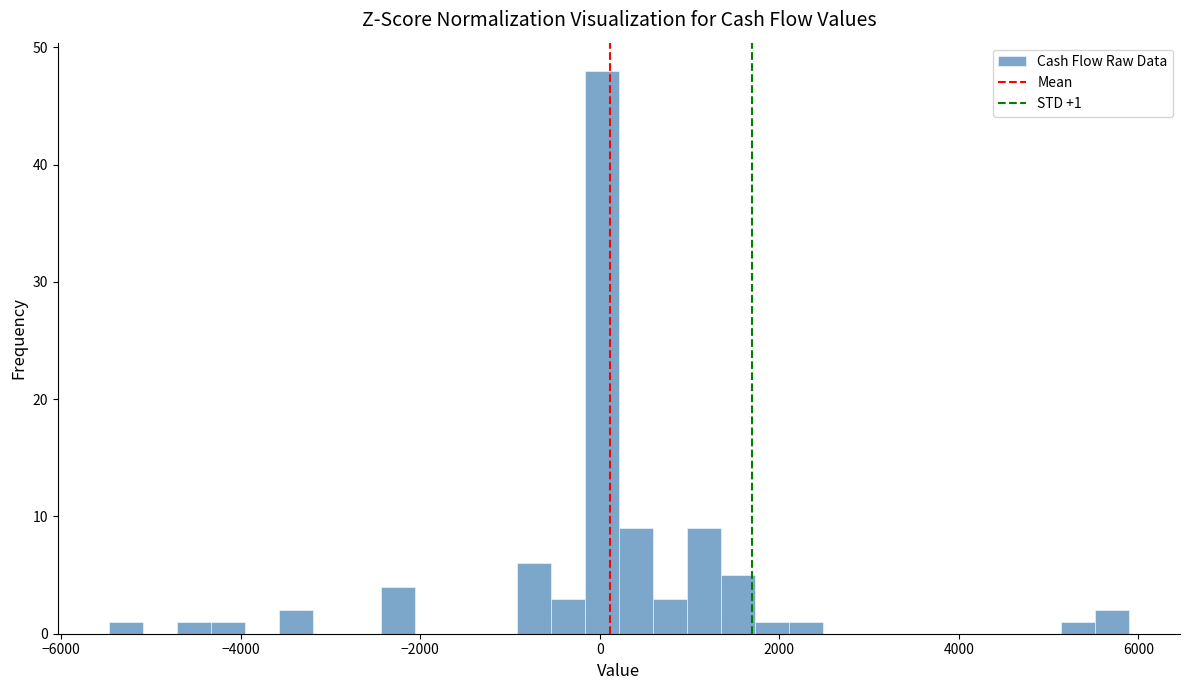

Read against the x-axis, roughly where is the centre of the tallest bar?

0